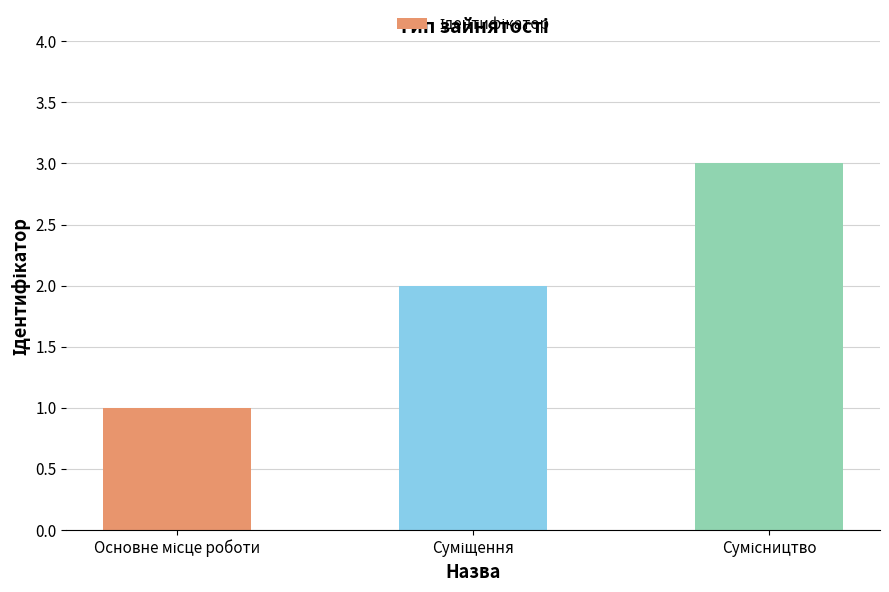

What is the sum of all values?

6